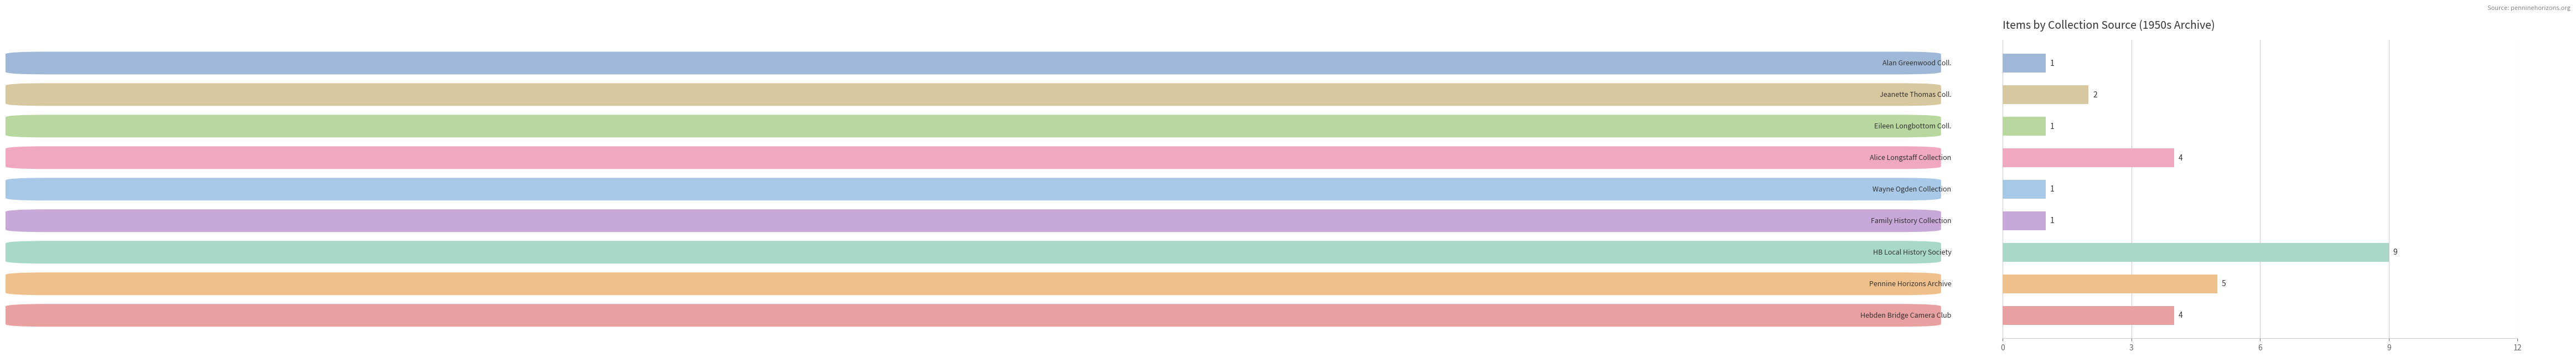

Are the bars horizontal?

Yes